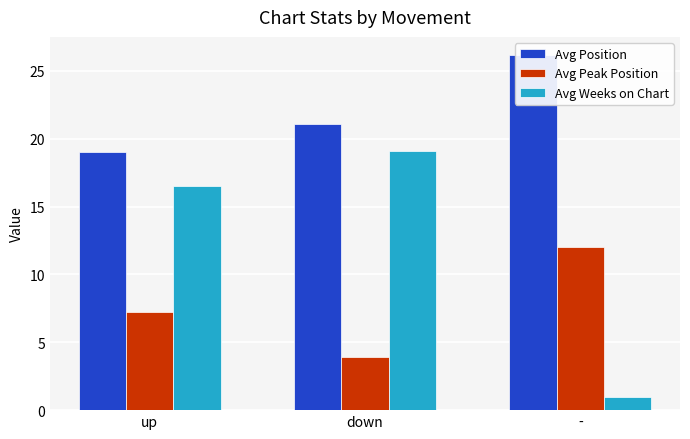

What is the sum of all Avg Weeks on Chart values?

36.6